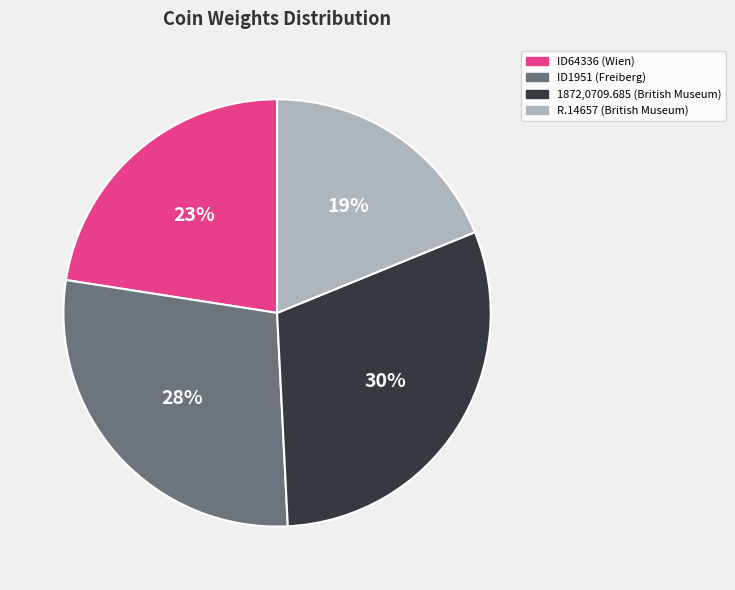

The ID1951 (Freiberg) slice represents 34% of the pie. True or false?

False